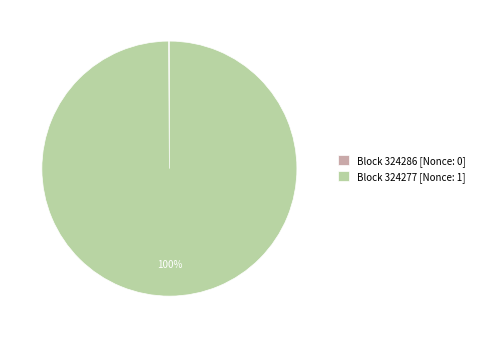

Is there a majority slice in this chart?

Yes